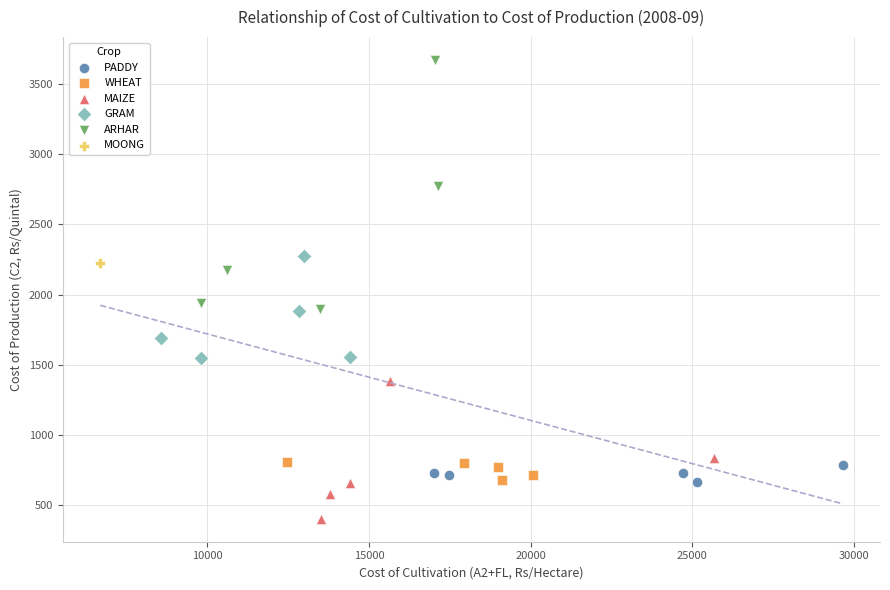

What are all the series names shown in the legend?

PADDY, WHEAT, MAIZE, GRAM, ARHAR, MOONG